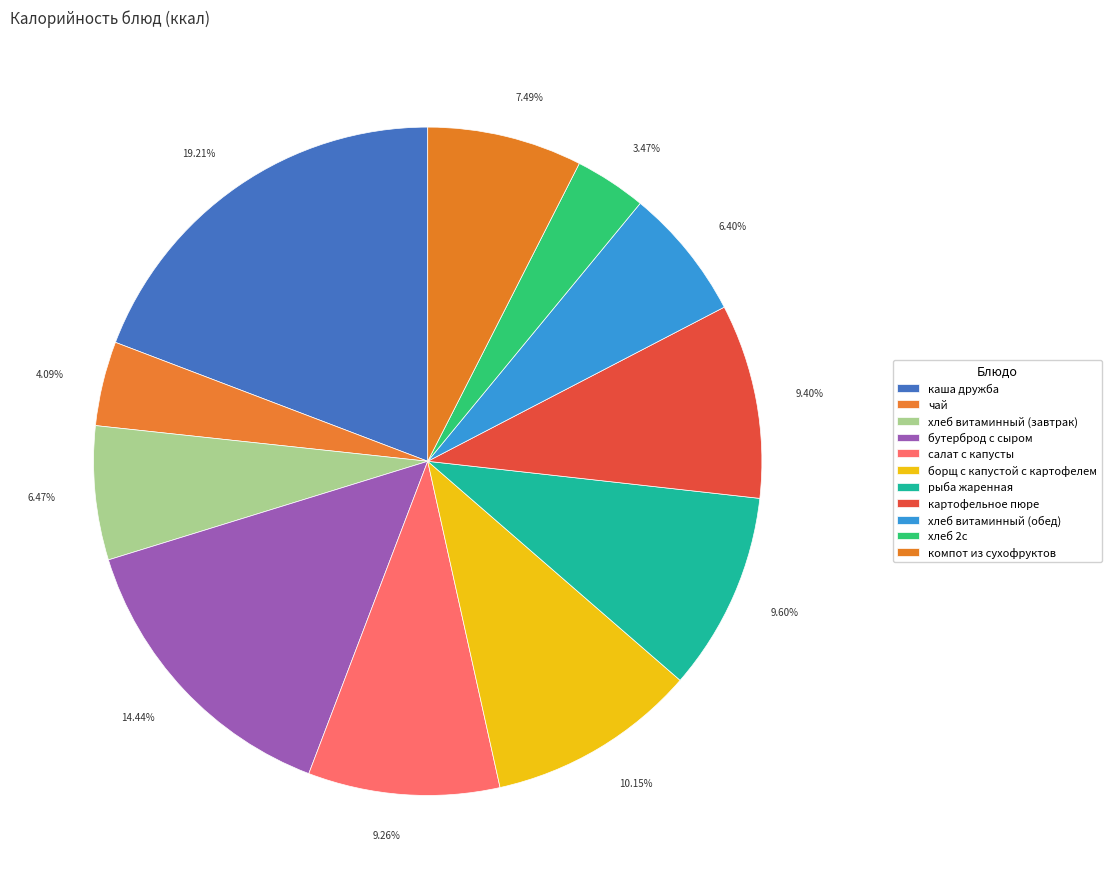

Do рыба жаренная and чай together represent more than half of the pie?

No